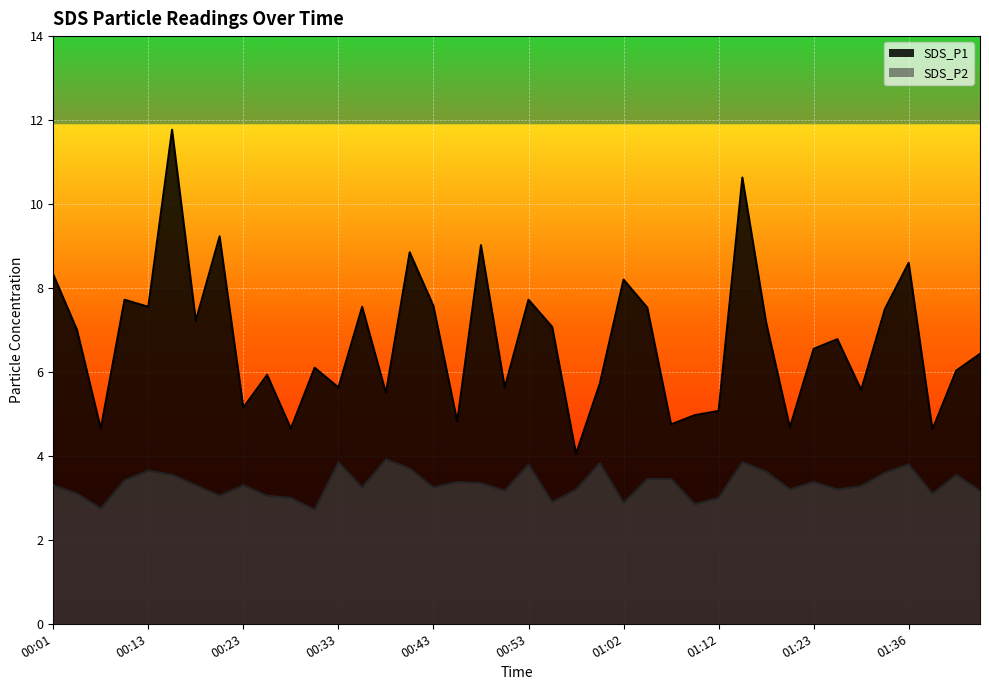

What is the difference between the highest and lowest values at 00:13?

3.9